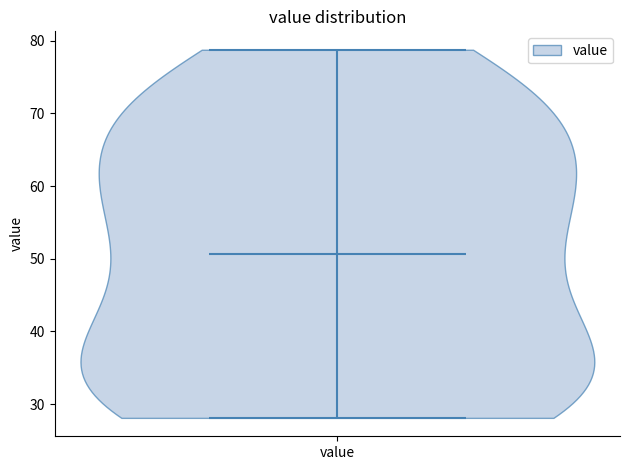

What is the highest point the violin for value reaches on the y-axis? The values are not printed on the chart, so give them approximately, as read against the axis.

79